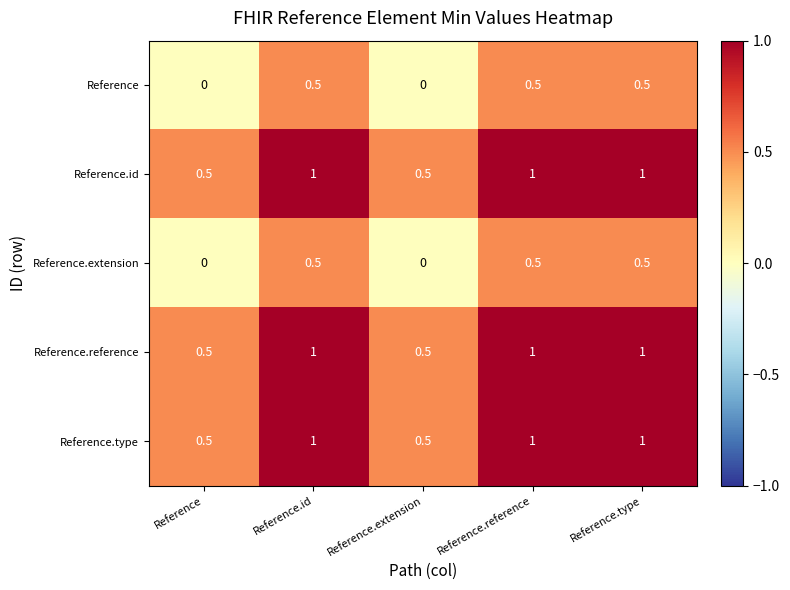

What is the average value of the Reference series?

0.3